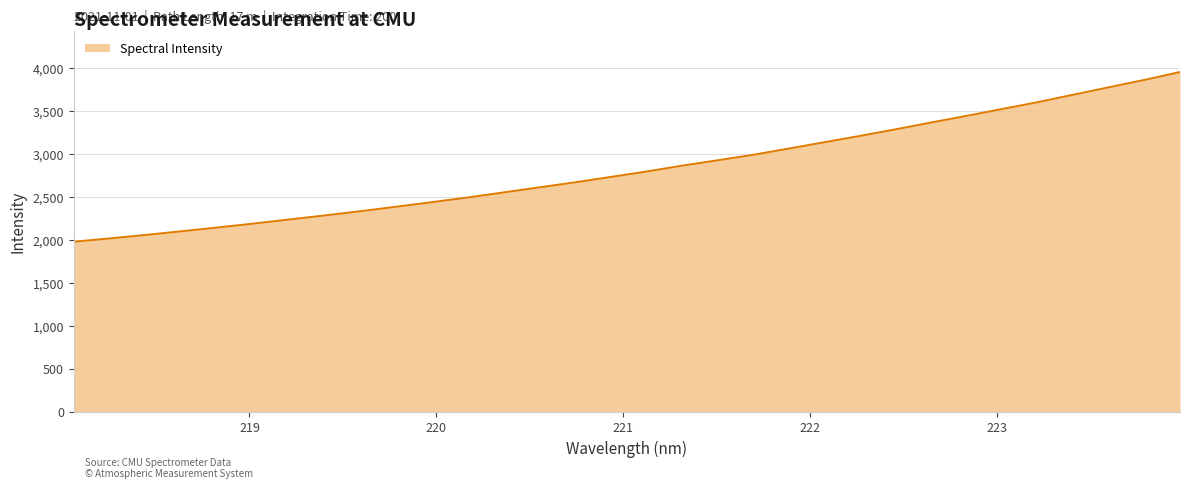

True or false: the data has more than 1 interior local peaks.

False